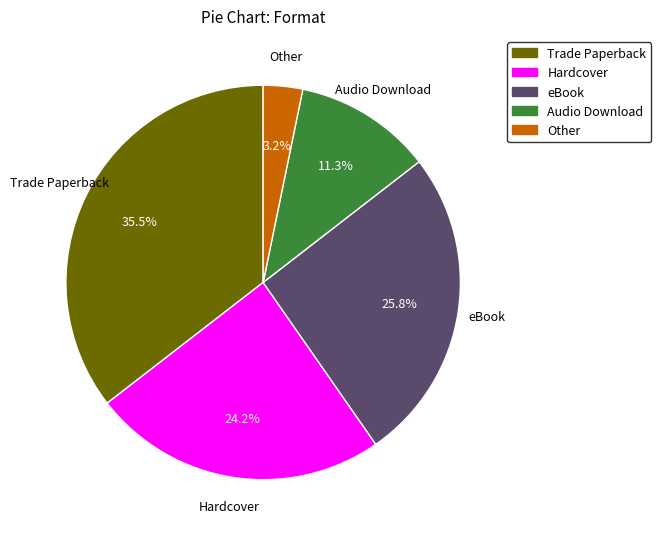

Rank the categories by value from lowest to highest.

Other, Audio Download, Hardcover, eBook, Trade Paperback